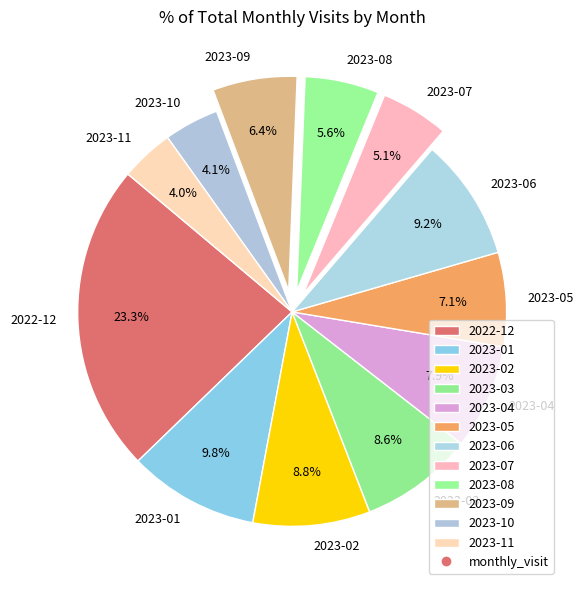

How many slices are in this pie chart?

12